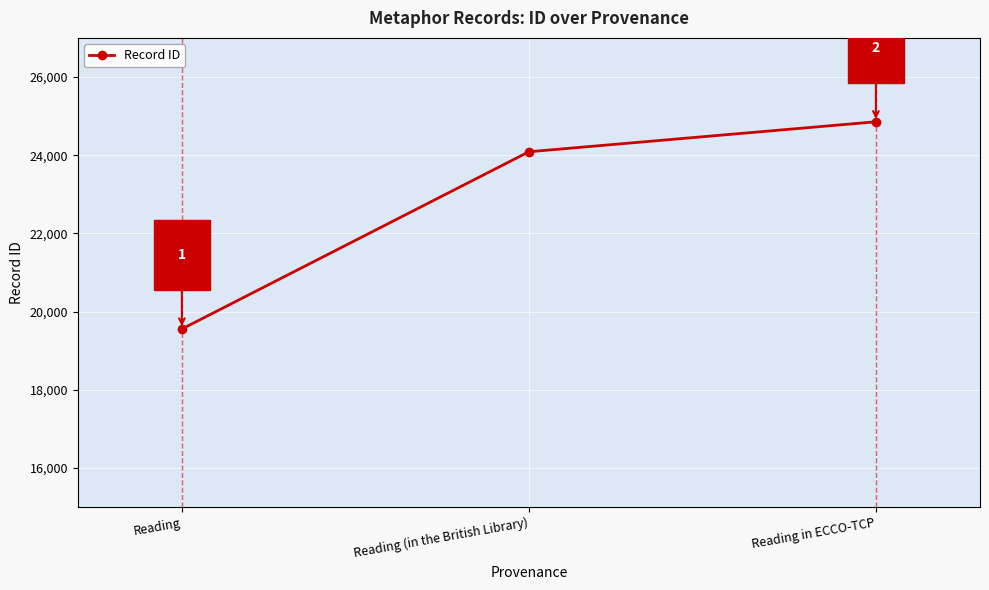

Reading left to right, what are all the values shown in this chart?

19553	24087	24854